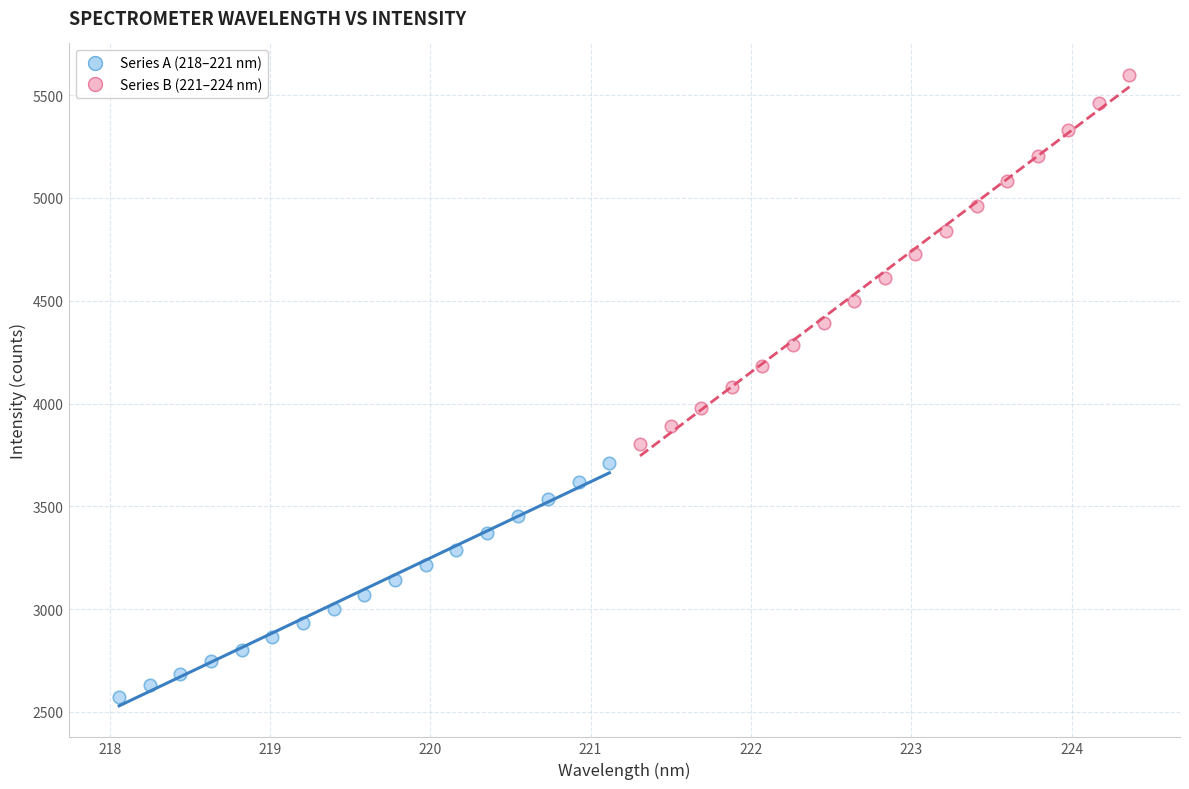

Which series has the widest spread of Y values?

Series B (221–224 nm)